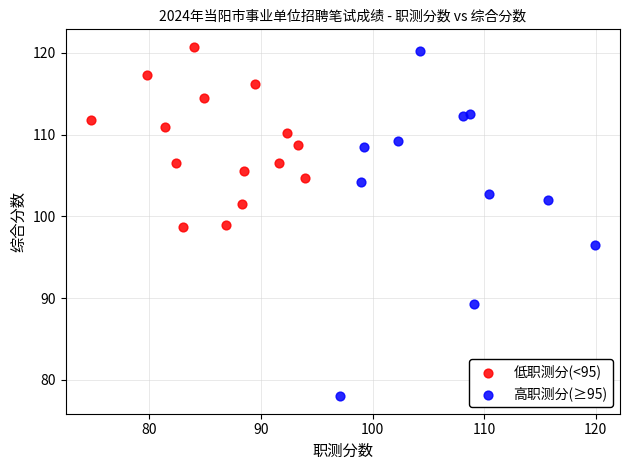

Which series contains the lowest Y value?

高职测分(≥95)